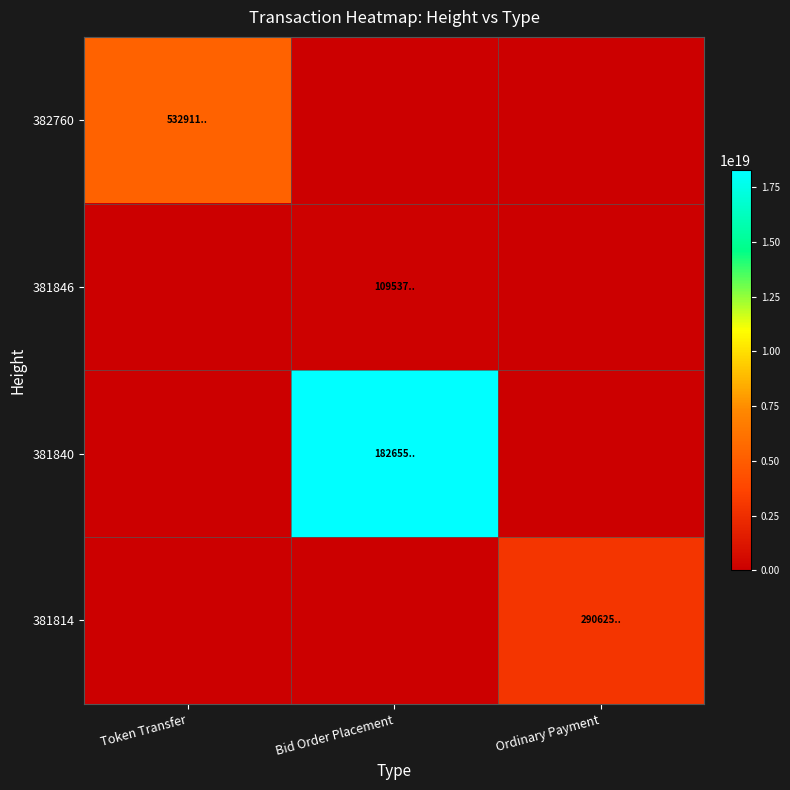

Count the number of data series in this chart.

4